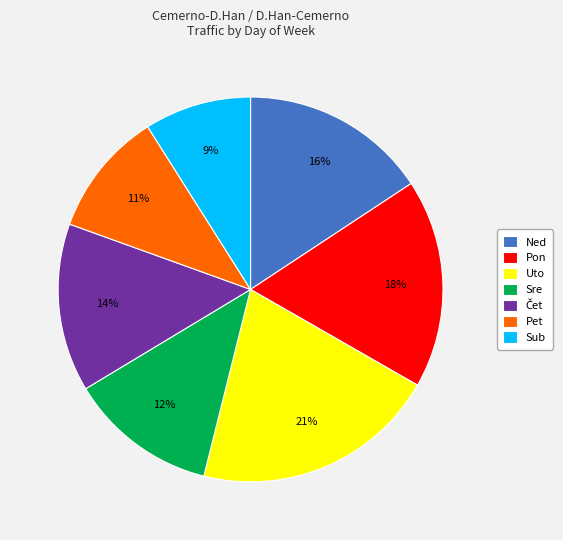

Which slice is the smallest?

Sub